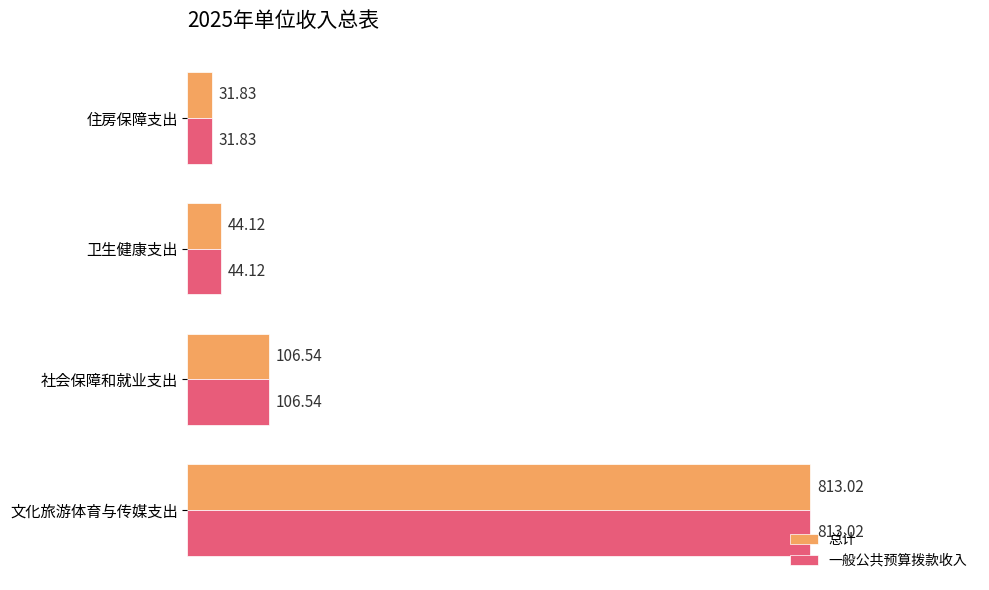

What is the difference between the maximum and minimum values in the 一般公共预算拨款收入 series?

781.2